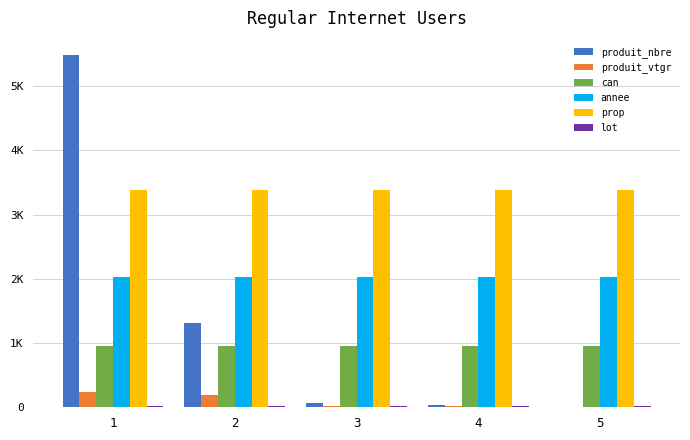

What is the maximum value shown in the chart?

5478.0